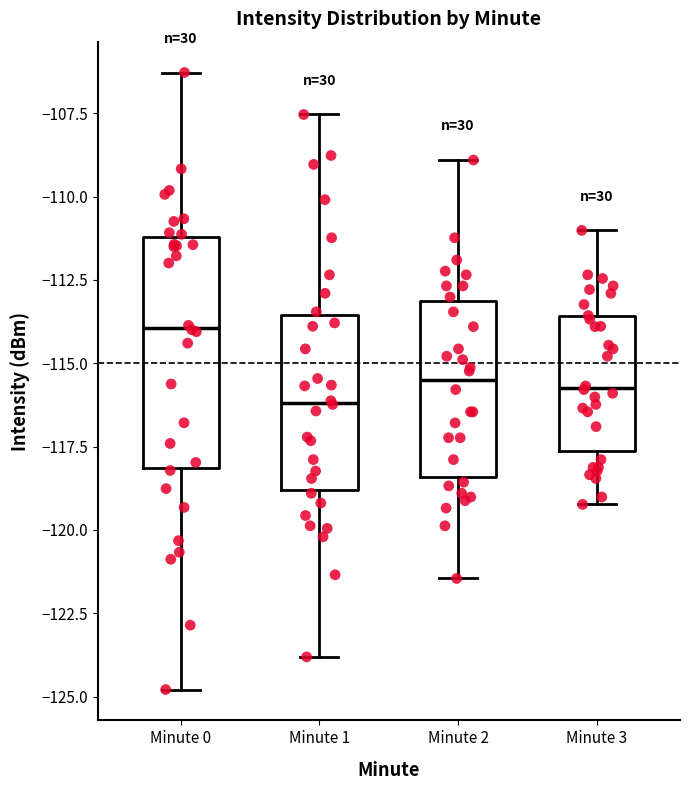

Reading left to right, transcribe this box plot: for each box, give where its median line is, the range the box spans, and where its two whiskers end, as read against the y-axis. The values are not printed on the chart, so give them approximately, as read against the axis.

Minute 0: median -114.0, box -118.0 to -111.0, whiskers -125.0 to -106.5
Minute 1: median -116.0, box -119.0 to -113.5, whiskers -124.0 to -107.5
Minute 2: median -115.5, box -118.5 to -113.0, whiskers -121.5 to -109.0
Minute 3: median -115.5, box -117.5 to -113.5, whiskers -119.0 to -111.0